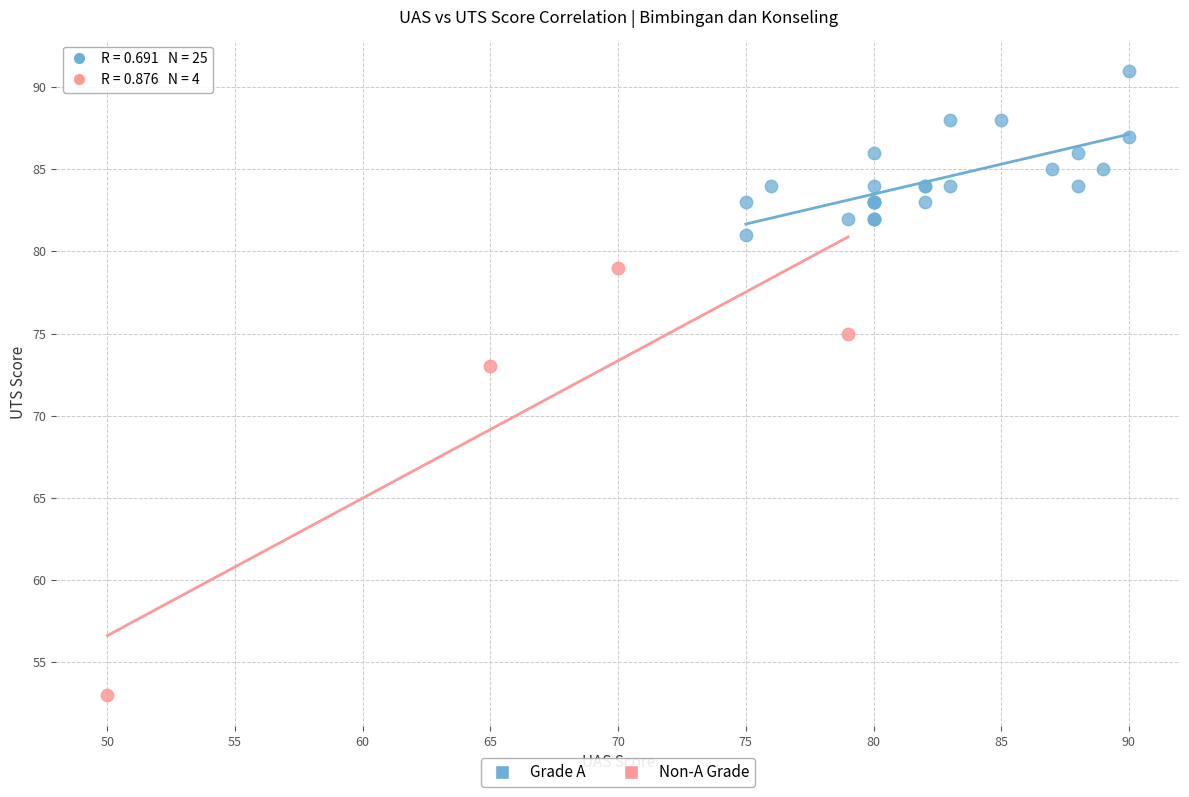

What are all the series names shown in the legend?

Grade A, Non-A Grade